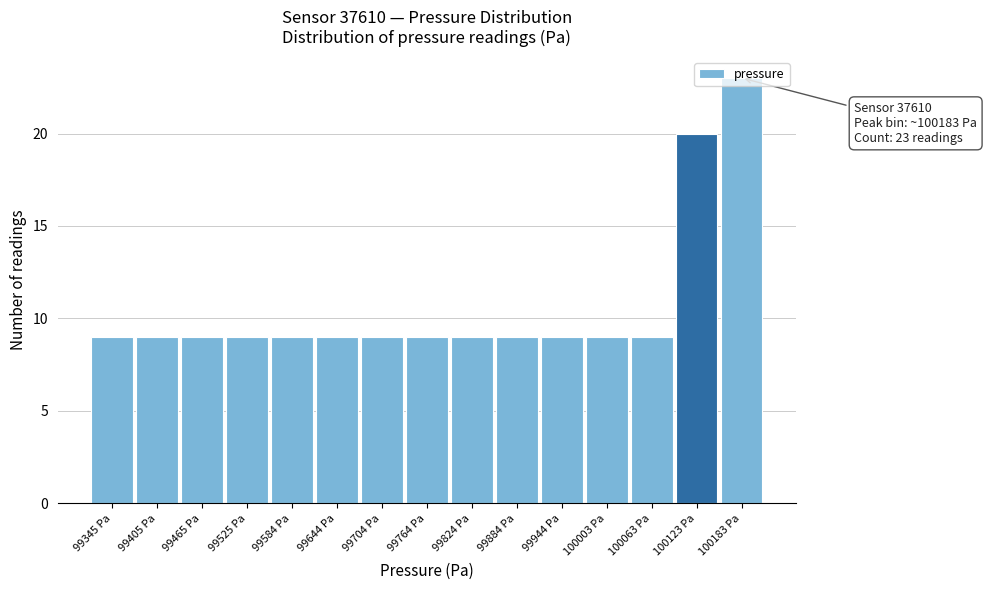

Over which range of the x-axis is the bar tallest?

100150 to 100210